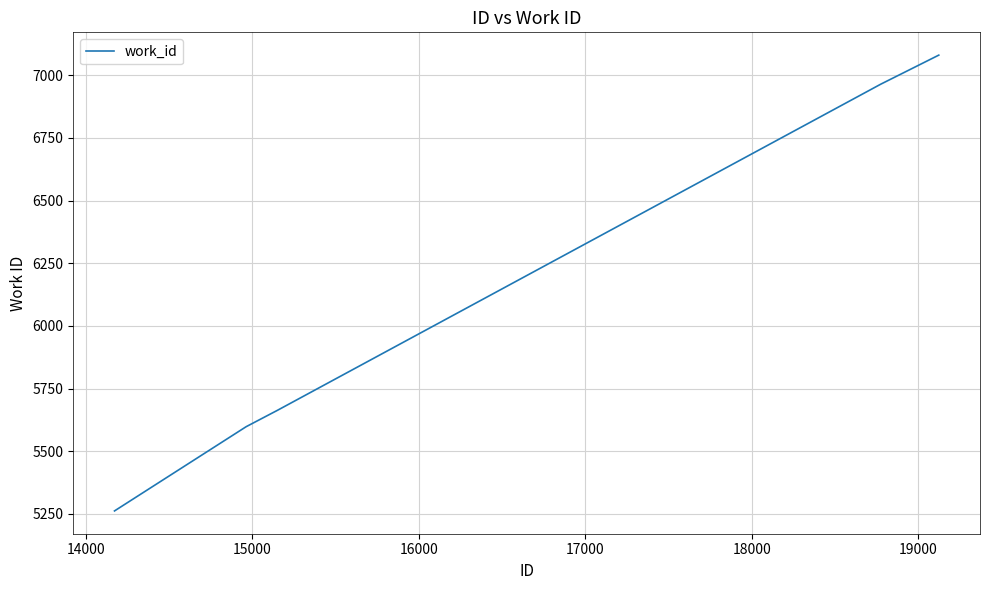

What is the maximum value shown in the chart?

7080